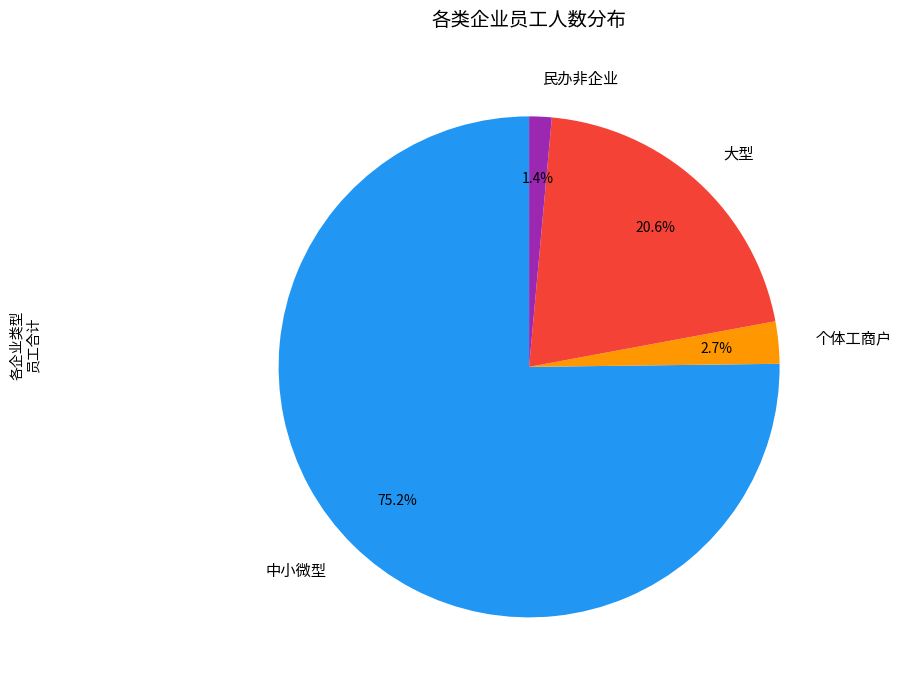

Is the sum of 民办非企业 and 中小微型 greater than half?

Yes